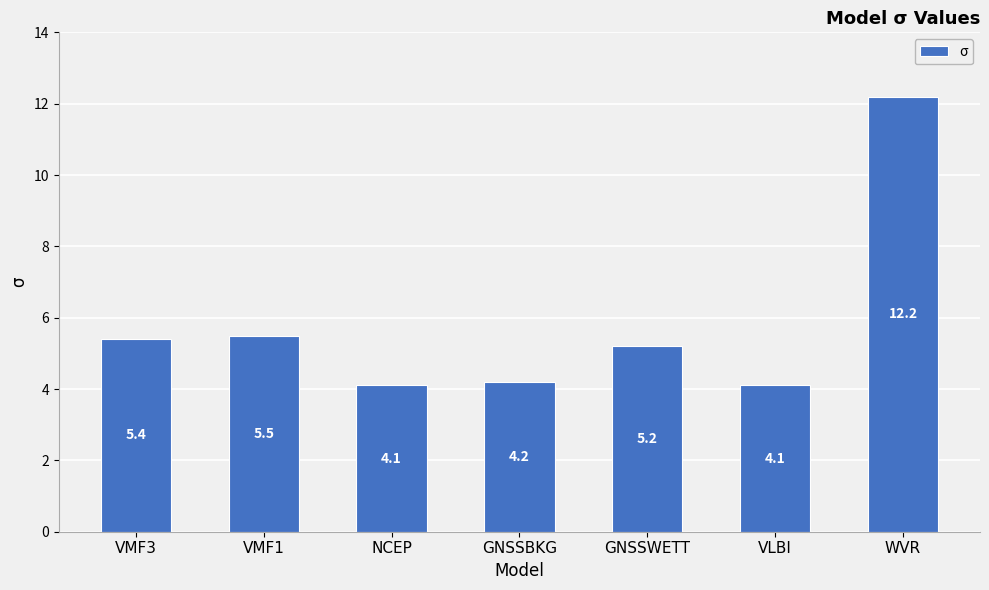

What is the value of the 4th bar from the left?

4.2